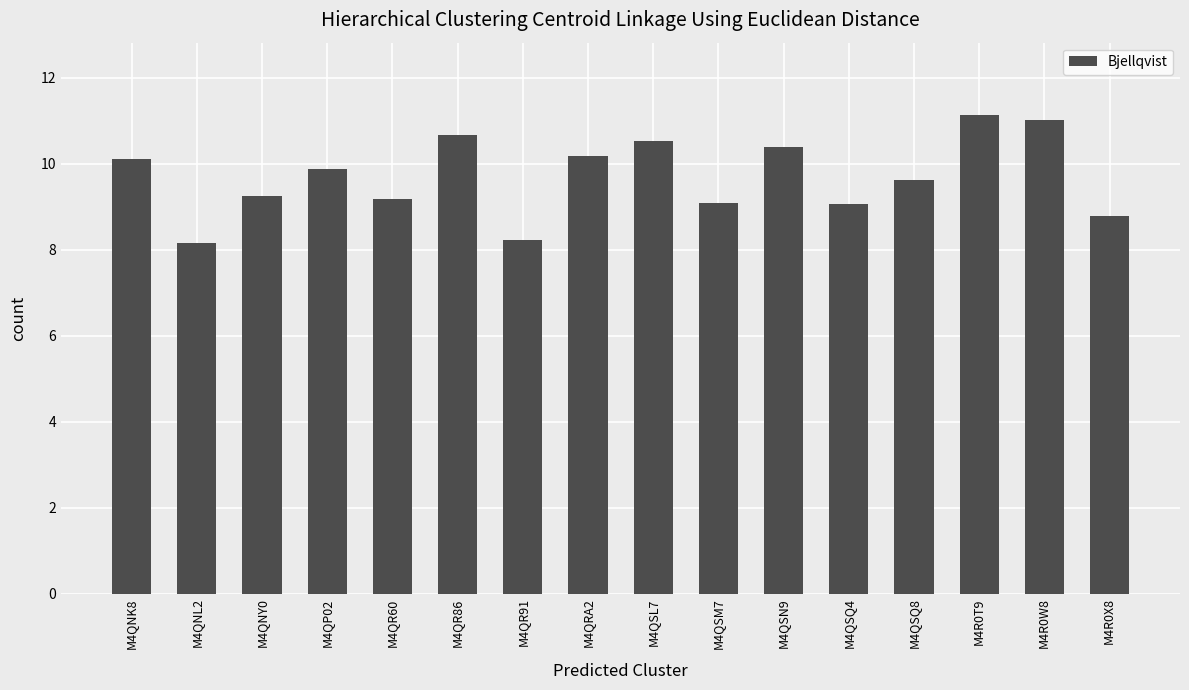

How many data points does each series have?

16